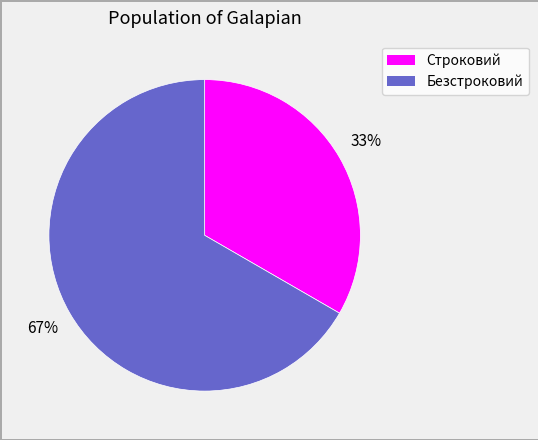

What percentage is the Строковий slice, to the nearest percent?

33%